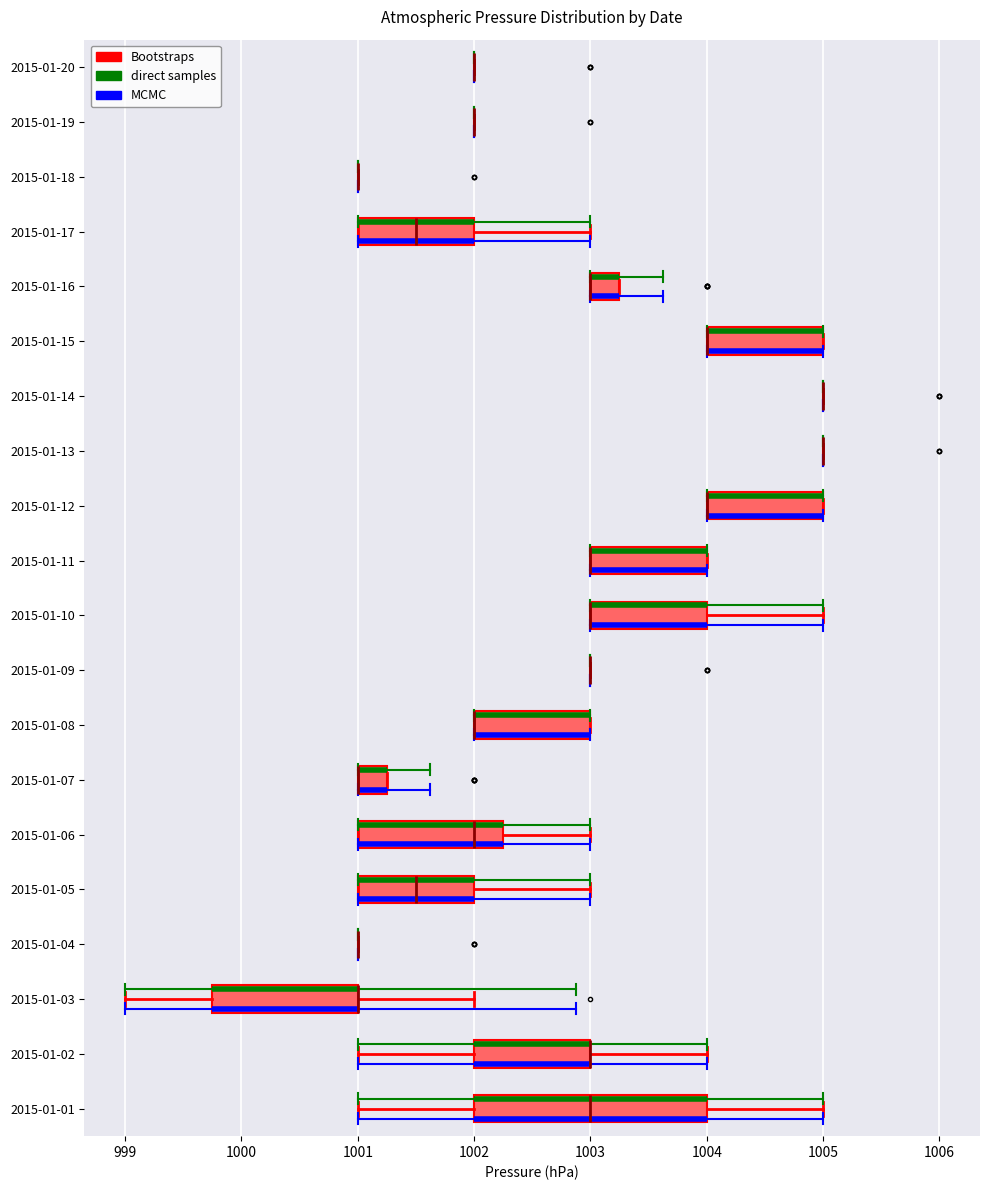

Reading bottom to top, transcribe this box plot: for each box, give where its median line is, the range the box spans, and where its two whiskers end, as read against the x-axis. The values are not printed on the chart, so give them approximately, as read against the axis.

2015-01-01: median 1003.0, box 1002.0 to 1004.0, whiskers 1001.0 to 1005.0
2015-01-02: median 1003.0 (drawn on the box's right edge), box 1002.0 to 1003.0, whiskers 1001.0 to 1004.0
2015-01-03: median 1001.0 (drawn on the box's right edge), box 999.8 to 1001.0, whiskers 999.0 to 1002.0
2015-01-04: box collapsed to a line at 1001.0, whiskers 1001.0 to 1001.0
2015-01-05: median 1001.5, box 1001.0 to 1002.0, whiskers 1001.0 to 1003.0
2015-01-06: median 1002.0, box 1001.0 to 1002.3, whiskers 1001.0 to 1003.0
2015-01-07: median 1001.0 (drawn on the box's left edge), box 1001.0 to 1001.3, whiskers 1001.0 to 1001.3
2015-01-08: median 1002.0 (drawn on the box's left edge), box 1002.0 to 1003.0, whiskers 1002.0 to 1003.0
2015-01-09: box collapsed to a line at 1003.0, whiskers 1003.0 to 1003.0
2015-01-10: median 1003.0 (drawn on the box's left edge), box 1003.0 to 1004.0, whiskers 1003.0 to 1005.0
2015-01-11: median 1003.0 (drawn on the box's left edge), box 1003.0 to 1004.0, whiskers 1003.0 to 1004.0
2015-01-12: median 1004.0 (drawn on the box's left edge), box 1004.0 to 1005.0, whiskers 1004.0 to 1005.0
2015-01-13: box collapsed to a line at 1005.0, whiskers 1005.0 to 1005.0
2015-01-14: box collapsed to a line at 1005.0, whiskers 1005.0 to 1005.0
2015-01-15: median 1004.0 (drawn on the box's left edge), box 1004.0 to 1005.0, whiskers 1004.0 to 1005.0
2015-01-16: median 1003.0 (drawn on the box's left edge), box 1003.0 to 1003.3, whiskers 1003.0 to 1003.3
2015-01-17: median 1001.5, box 1001.0 to 1002.0, whiskers 1001.0 to 1003.0
2015-01-18: box collapsed to a line at 1001.0, whiskers 1001.0 to 1001.0
2015-01-19: box collapsed to a line at 1002.0, whiskers 1002.0 to 1002.0
2015-01-20: box collapsed to a line at 1002.0, whiskers 1002.0 to 1002.0